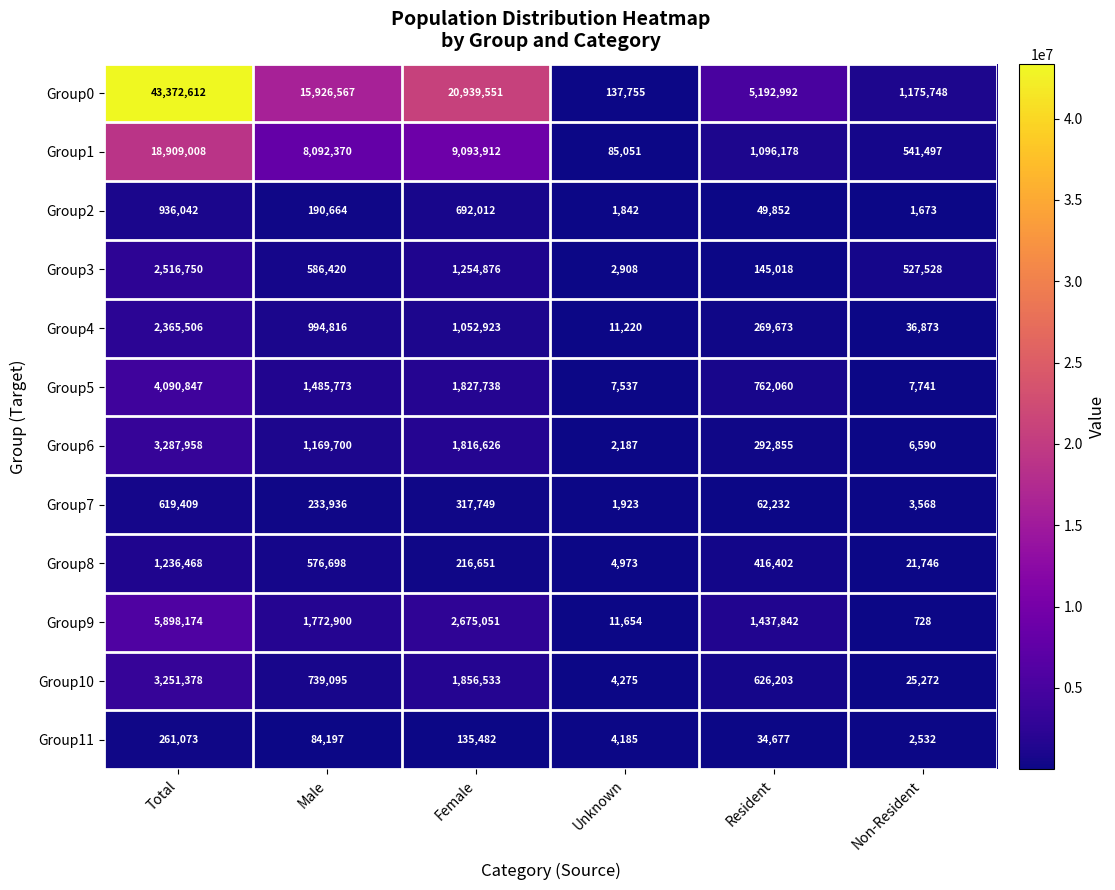

What is the difference between the highest and lowest values at Male?

15842370